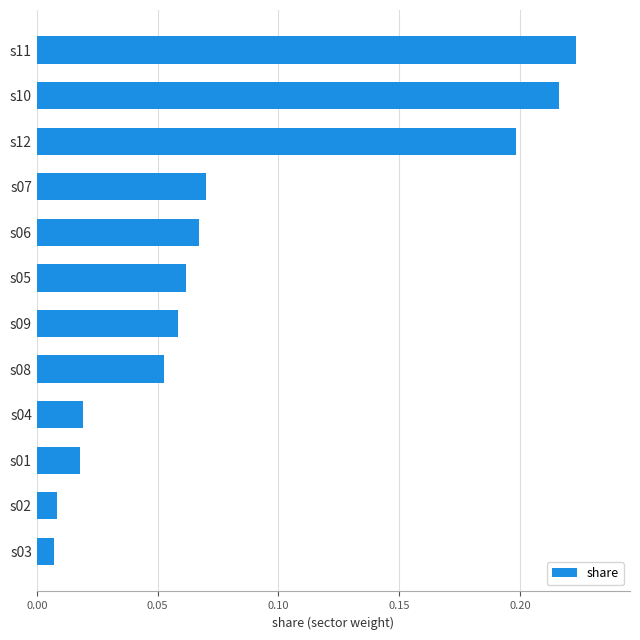

Between s02 and s10, which is larger?

s10